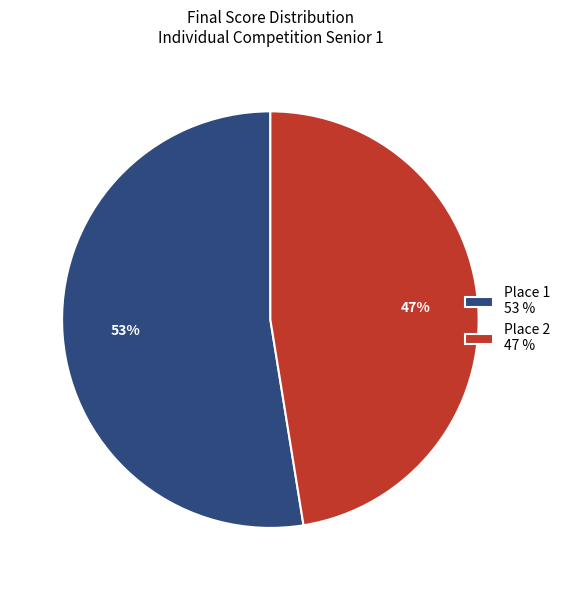

To the nearest percent, what is the combined percentage of Place 2 47 % and Place 1 53 %?

100%